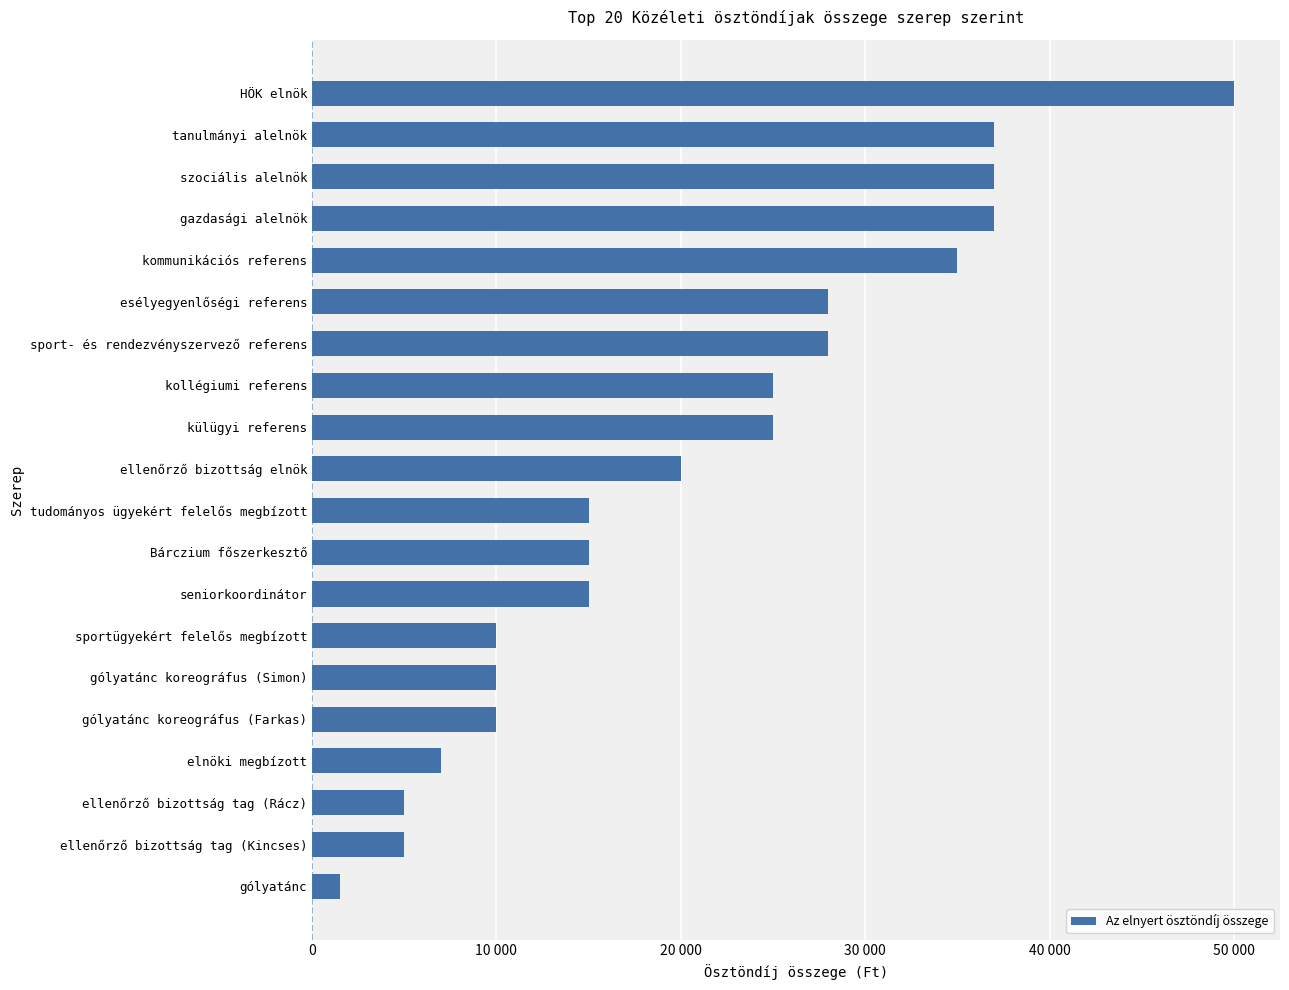

Are the bars horizontal?

Yes